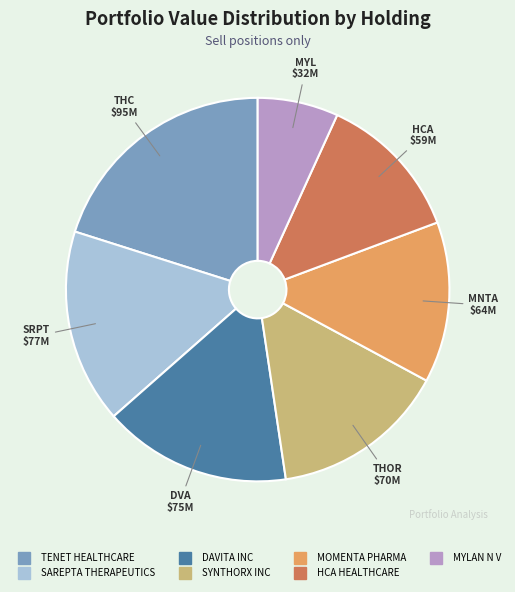

Is there any slice that represents more than half of the pie?

No